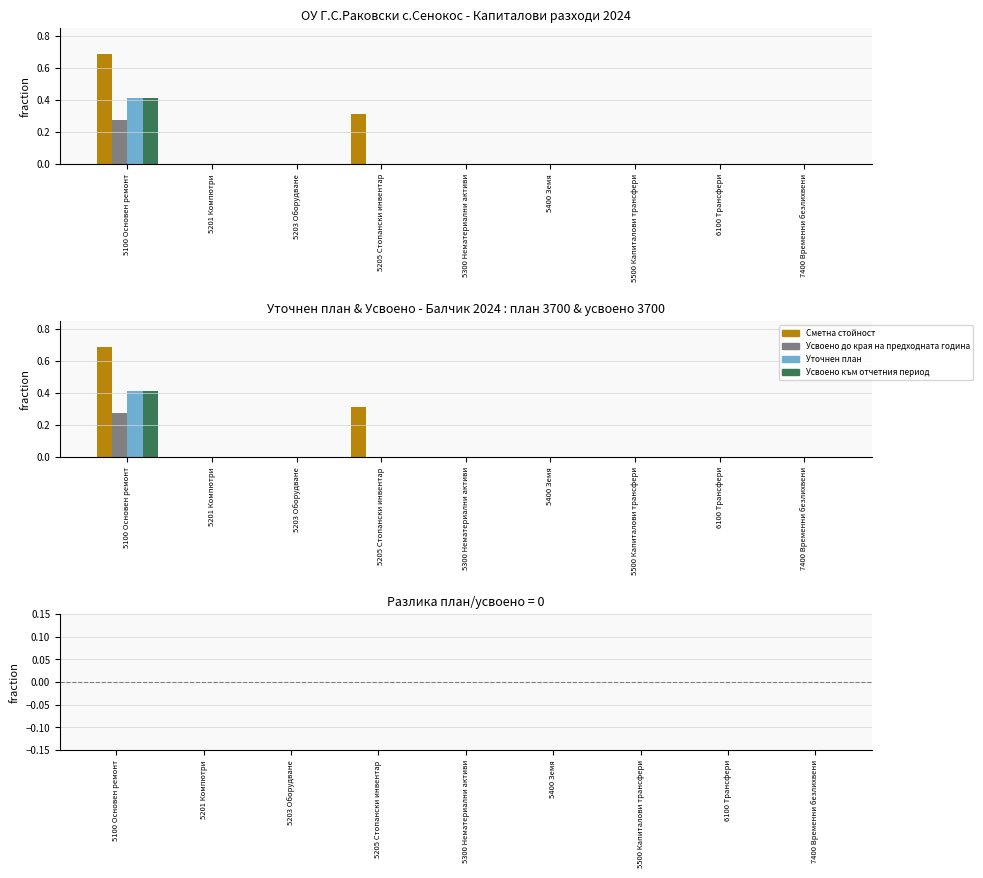

How many values in the Усвоено до края на предходната година series exceed 0?

1